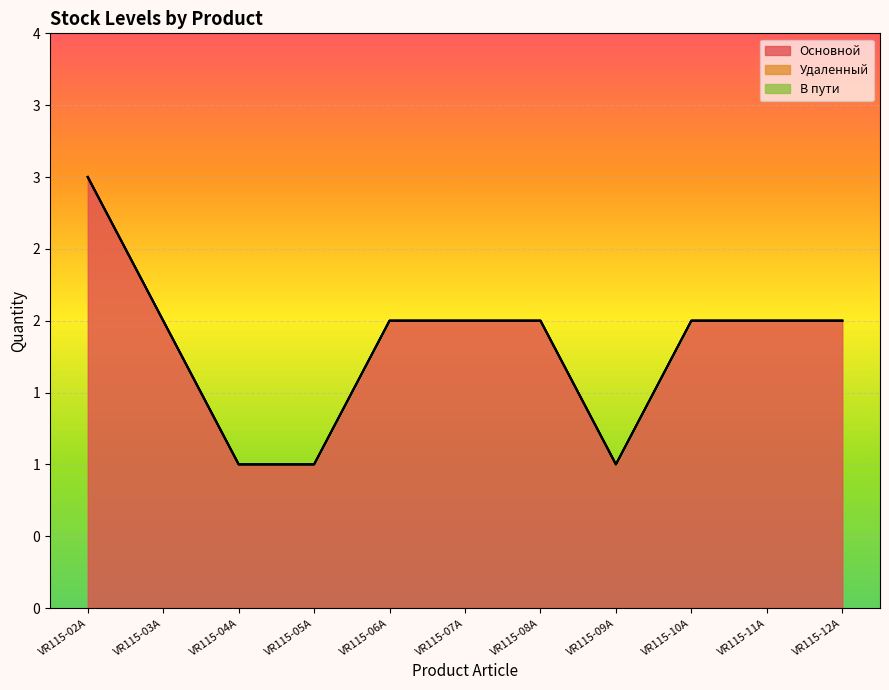

What is the label of the 1st point from the right?

VR115-12A